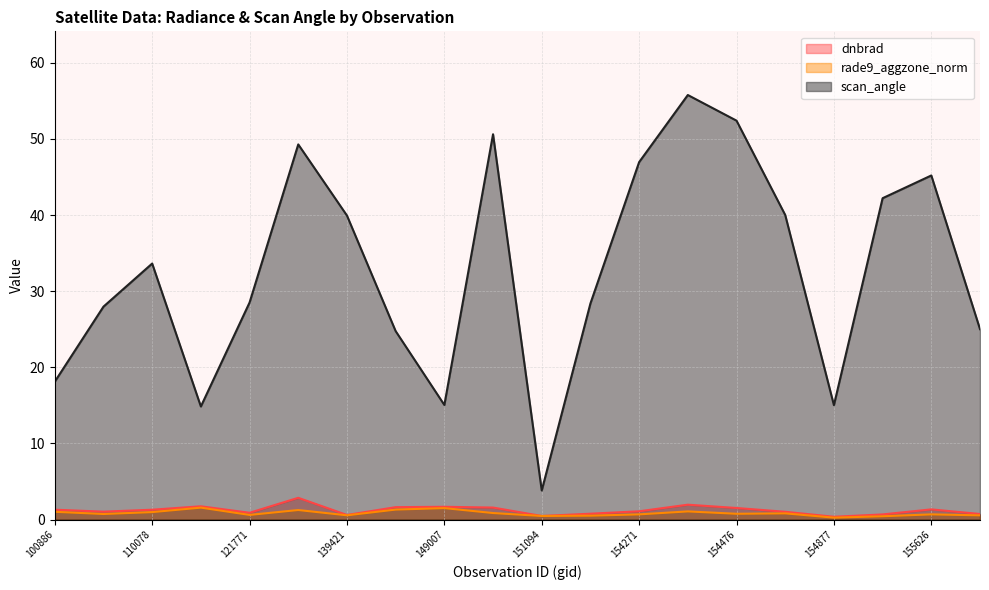

What is the difference between the maximum and minimum values in the scan_angle series?

52.0